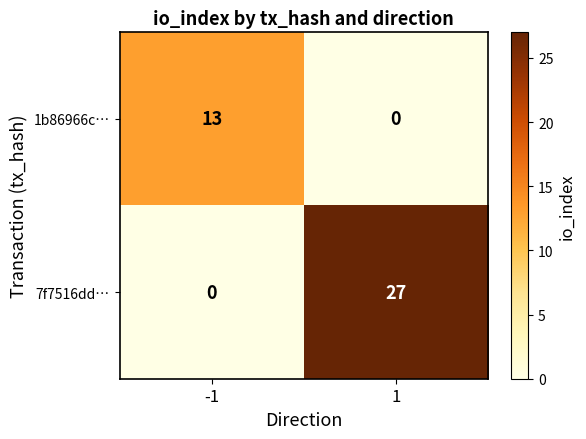

How many distinct data groups are displayed?

2